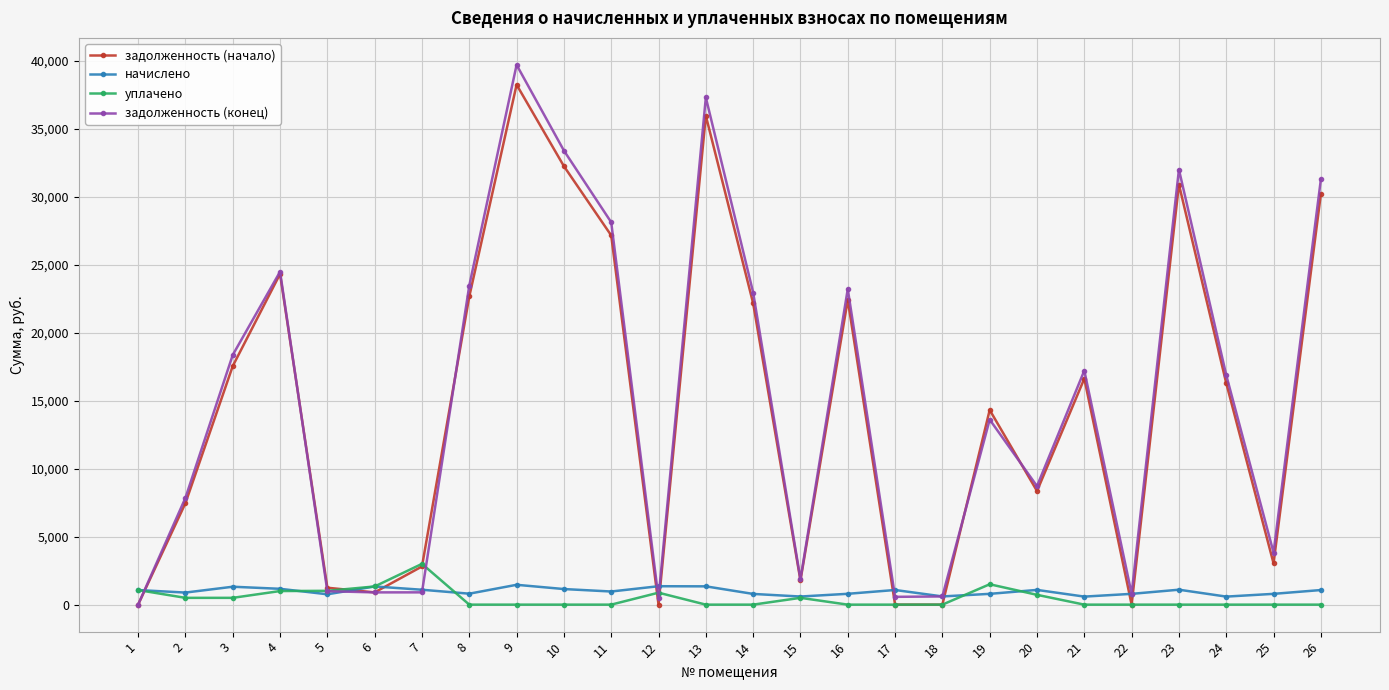

Which series changed the most between 1 and 13?

задолженность (конец)